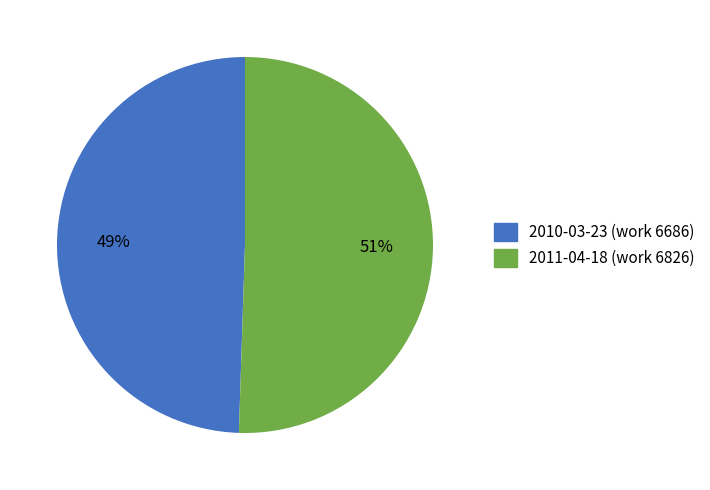

What is the largest slice in the pie chart?

2011-04-18